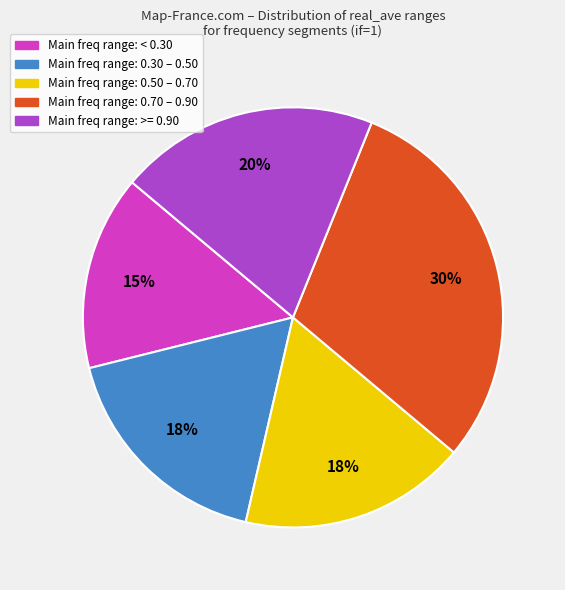

To the nearest percent, what is the average slice percentage?

20%